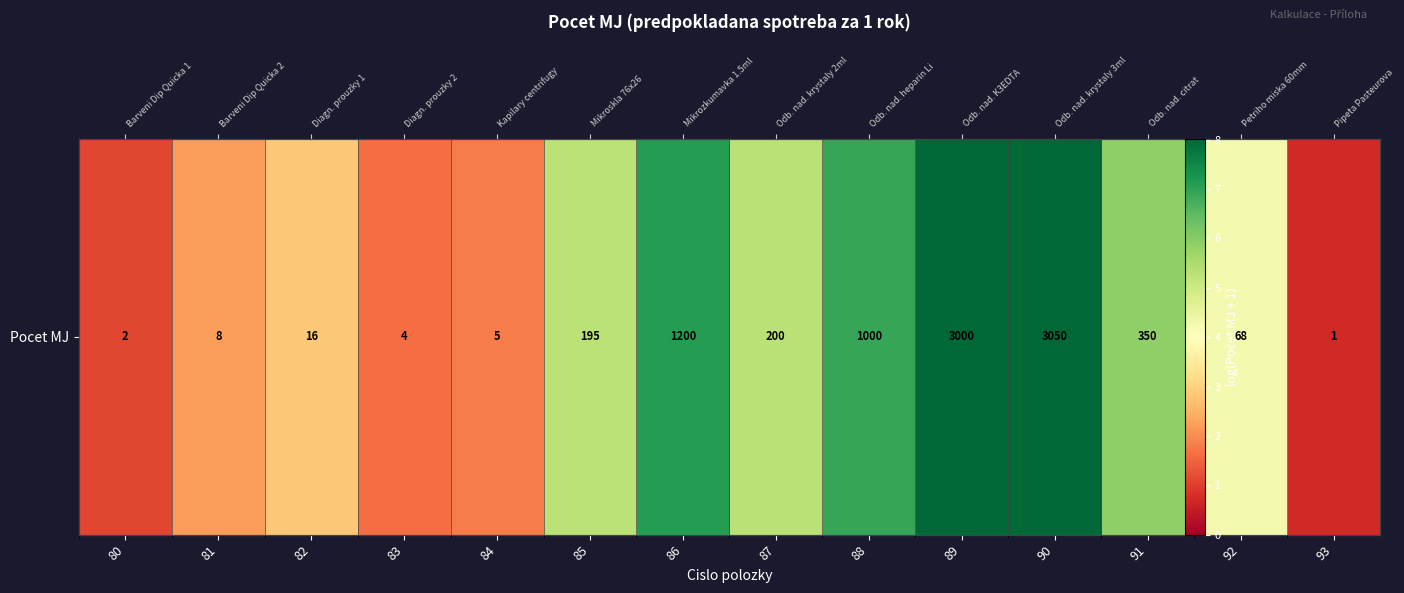

At which label is the value closest to 4?

92